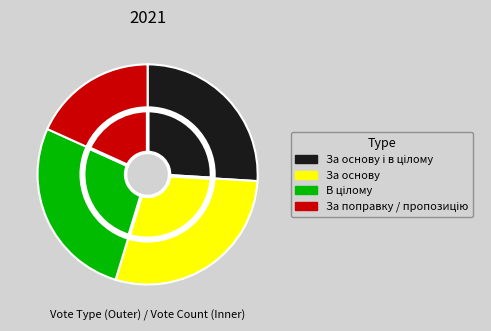

What is the largest slice in the pie chart?

За основу